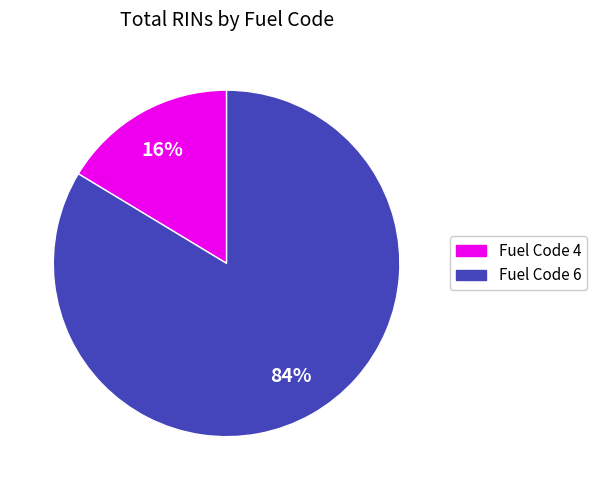

Does any single category account for the majority?

Yes